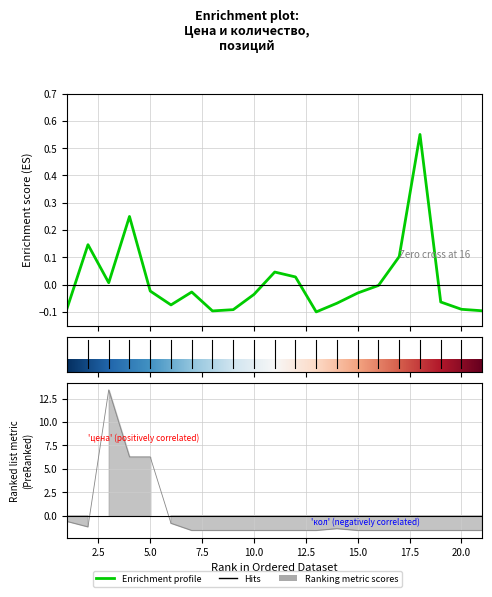

List the series in order of their peak value, lowest first.

цена, кол